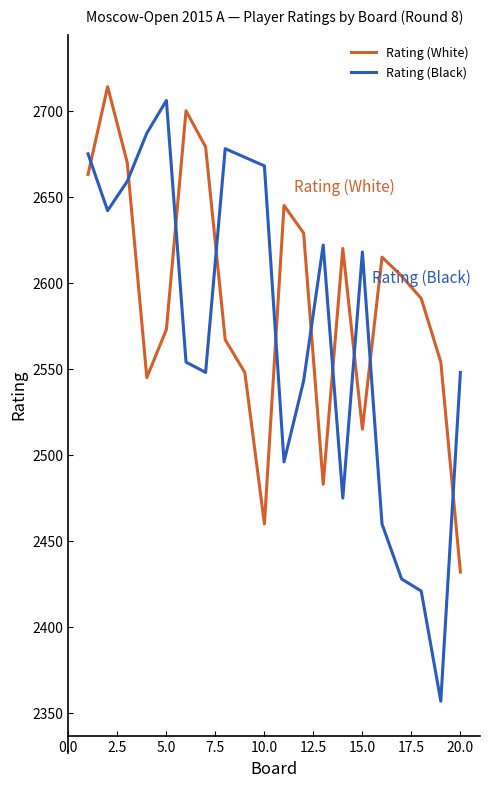

How many intersections are there between Rating (Black) and Rating (White)?

10